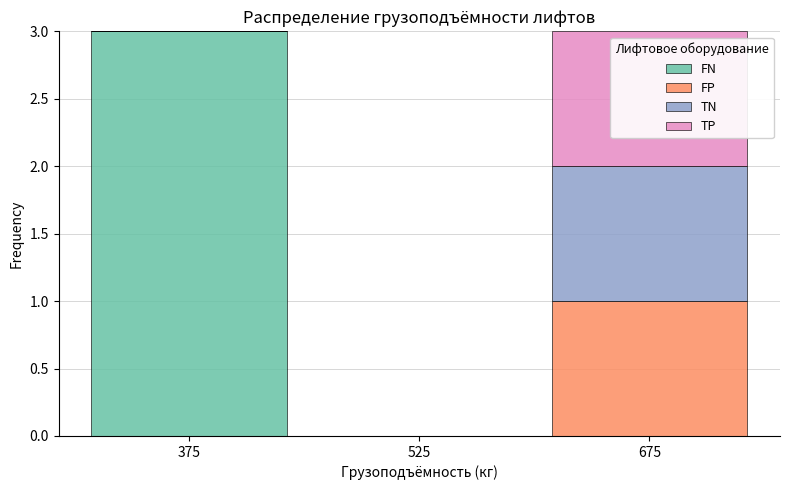

What is the total height of the stacked bar covering 600 to 750 on the x-axis? Neither the bar edges nor the heights are printed on the chart, so give them approximately, as read against the axes.

3